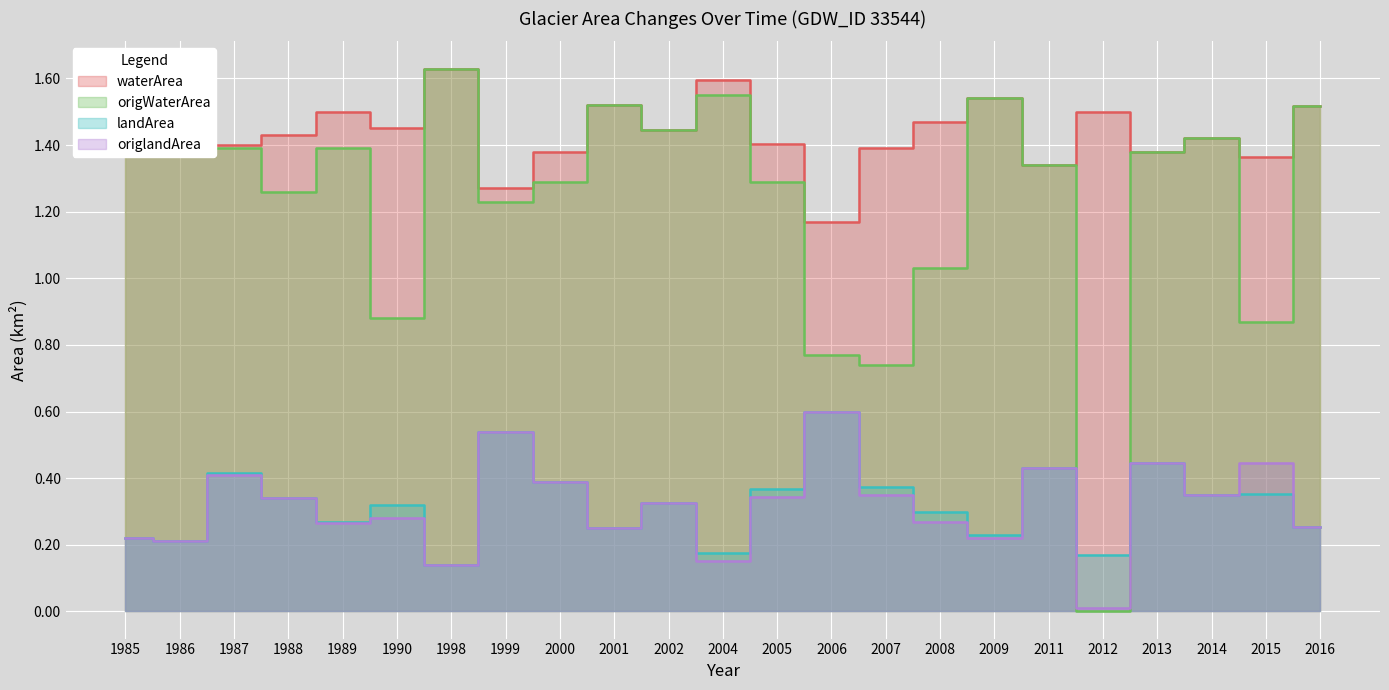

How many lines are shown in the chart?

4